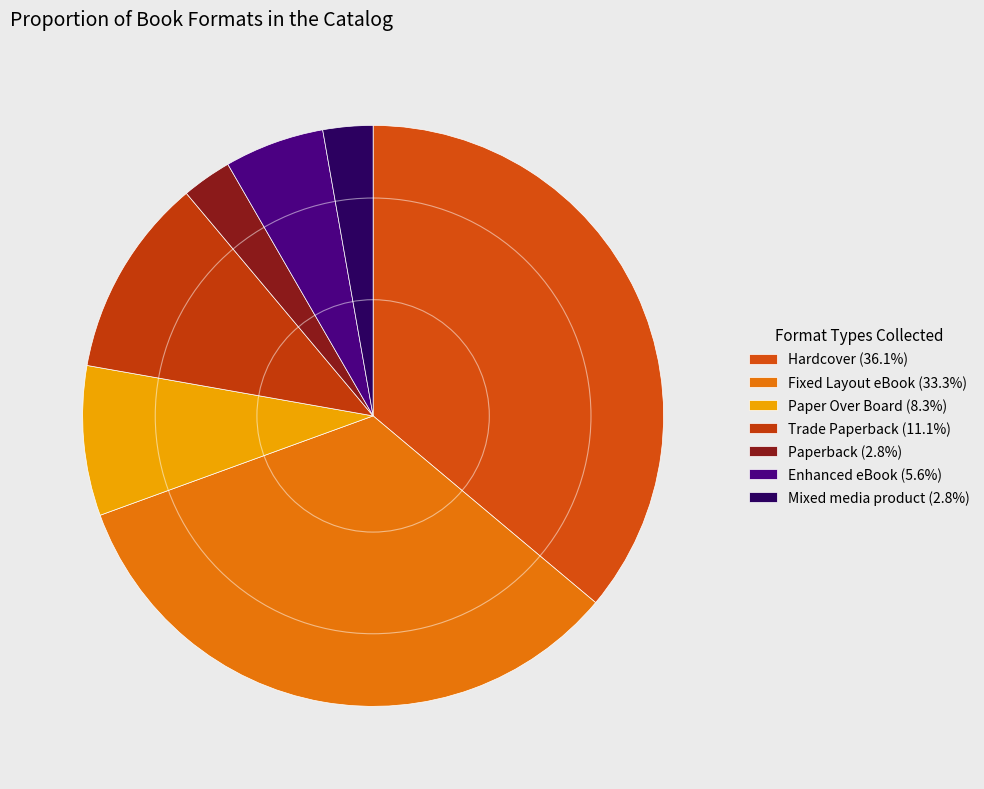

Which has a higher value, Mixed media product or Trade Paperback?

Trade Paperback